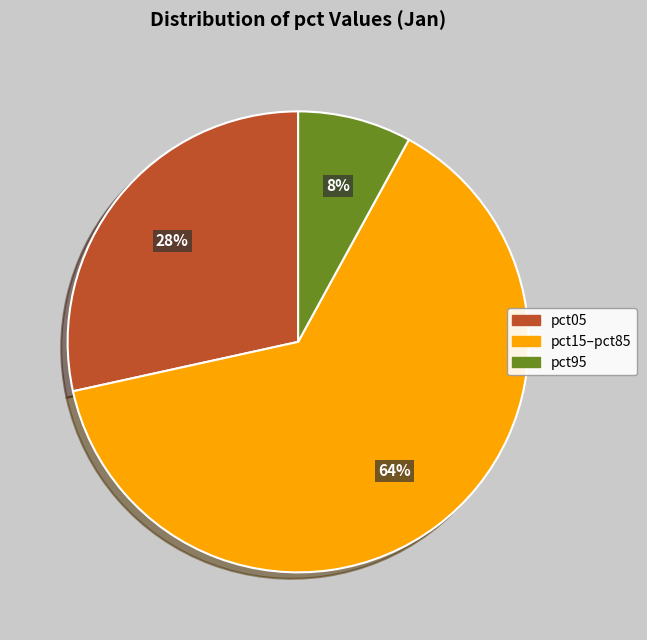

Does any single category account for the majority?

Yes